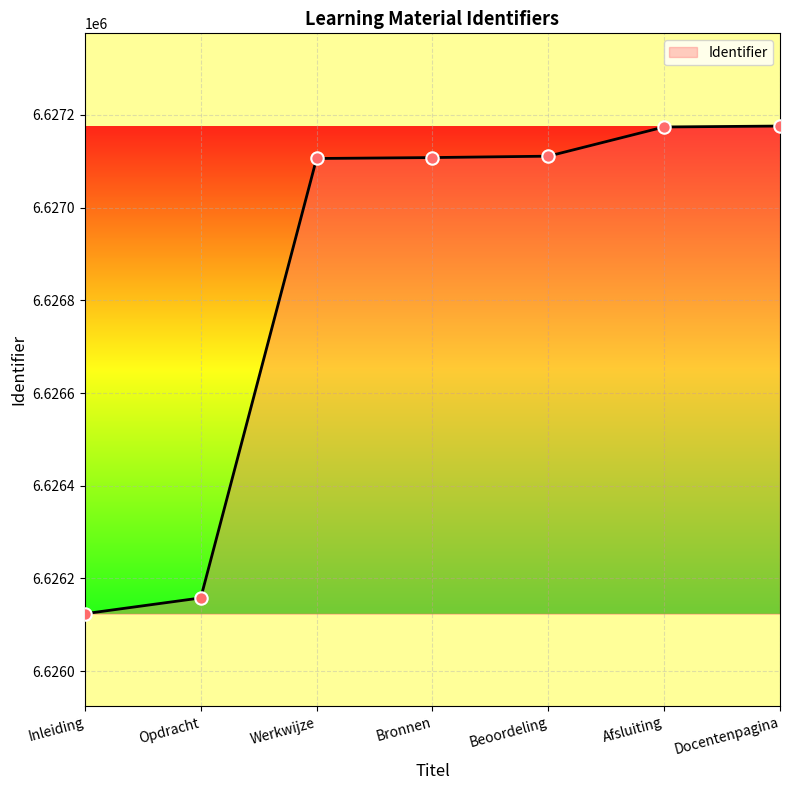

What is the change in value from Inleiding to Bronnen?

+984